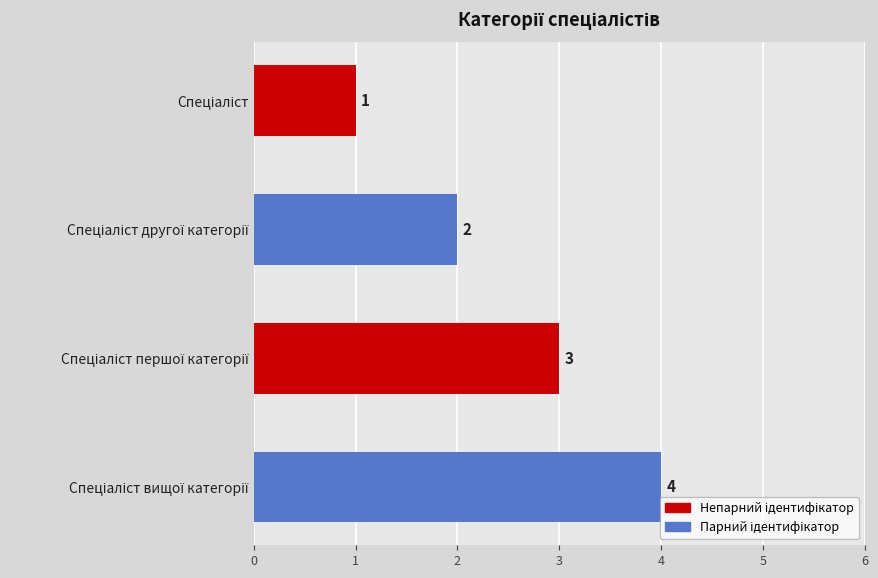

What is the maximum value shown in the chart?

4